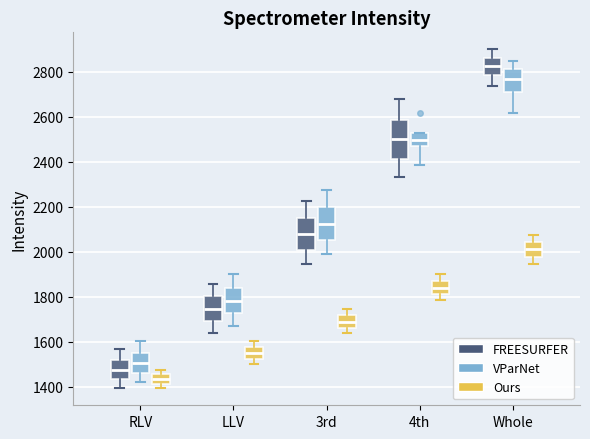

Which box's median line is the lowest?

RLV (Ours)